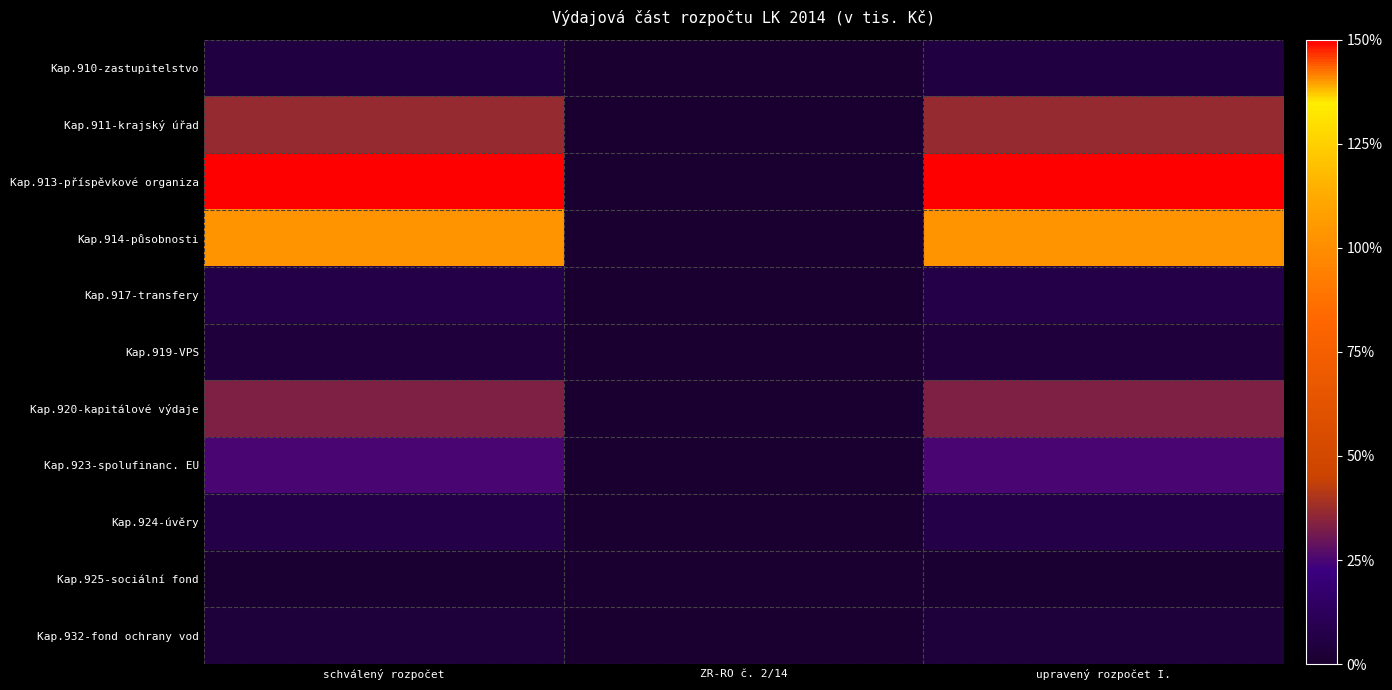

Reading left to right, list all the values displayed in this chart.

Kap.910-zastupitelstvo: schválený rozpočet=5.3	ZR-RO č. 2/14=0.0	upravený rozpočet I.=5.3
Kap.911-krajský úřad: schválený rozpočet=36.9	ZR-RO č. 2/14=0.0	upravený rozpočet I.=36.9
Kap.913-příspěvkové organiza: schválený rozpočet=150.0	ZR-RO č. 2/14=0.0	upravený rozpočet I.=150.0
Kap.914-působnosti: schválený rozpočet=102.2	ZR-RO č. 2/14=0.0	upravený rozpočet I.=102.2
Kap.917-transfery: schválený rozpočet=7.0	ZR-RO č. 2/14=0.0	upravený rozpočet I.=7.0
Kap.919-VPS: schválený rozpočet=3.7	ZR-RO č. 2/14=0.0	upravený rozpočet I.=3.7
Kap.920-kapitálové výdaje: schválený rozpočet=33.1	ZR-RO č. 2/14=0.0	upravený rozpočet I.=33.1
Kap.923-spolufinanc. EU: schválený rozpočet=24.6	ZR-RO č. 2/14=0.0	upravený rozpočet I.=24.6
Kap.924-úvěry: schválený rozpočet=7.6	ZR-RO č. 2/14=0.0	upravený rozpočet I.=7.6
Kap.925-sociální fond: schválený rozpočet=0.6	ZR-RO č. 2/14=0.0	upravený rozpočet I.=0.6
Kap.932-fond ochrany vod: schválený rozpočet=3.1	ZR-RO č. 2/14=0.0	upravený rozpočet I.=3.1